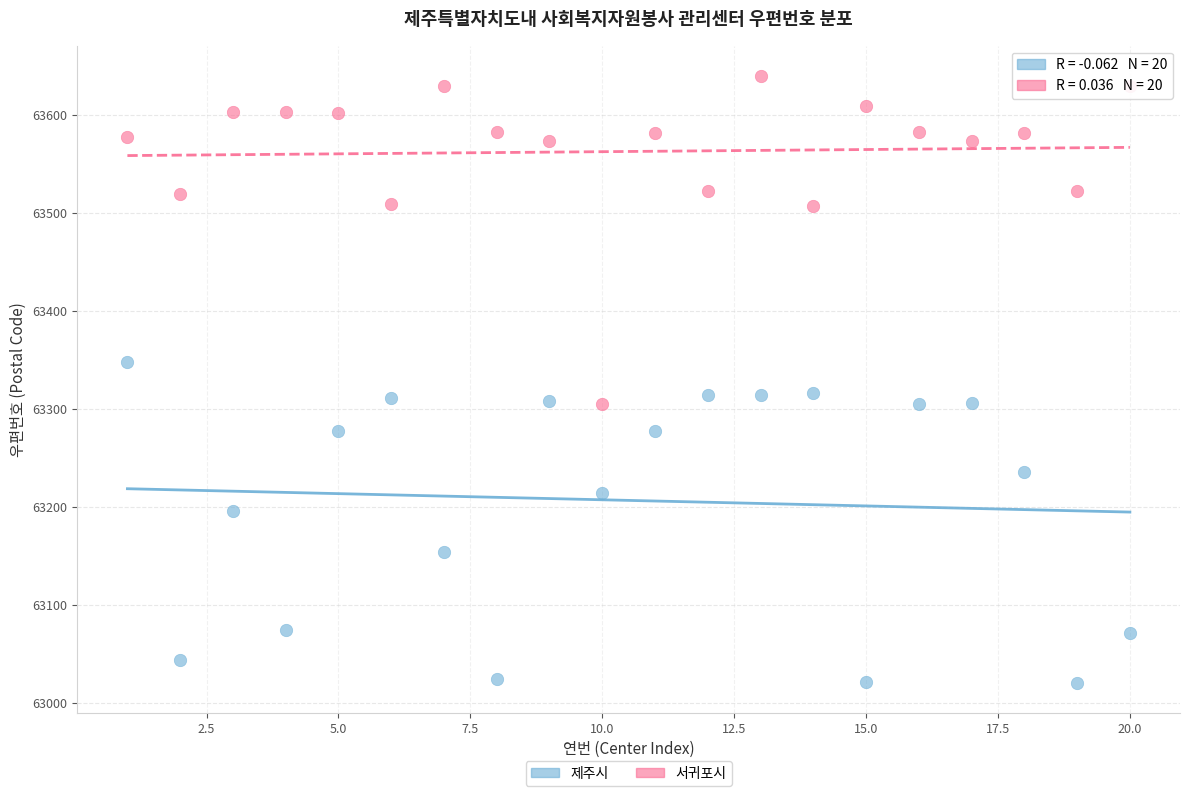

Across all data points, what is the range of Y values (max minus min)?

619